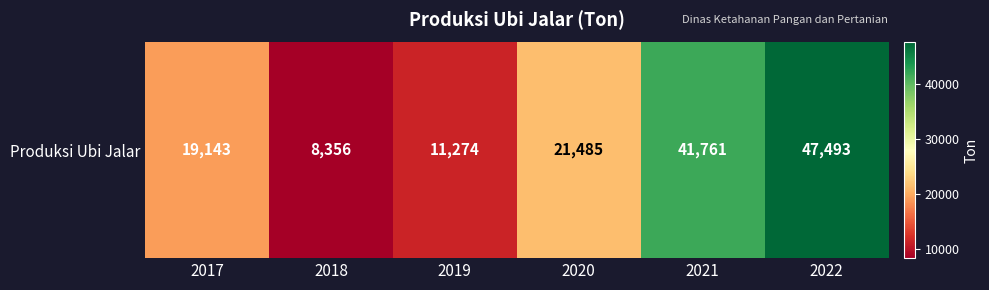

Reading left to right, extract all data points from this chart.

19143	8356	11274	21485	41761	47493